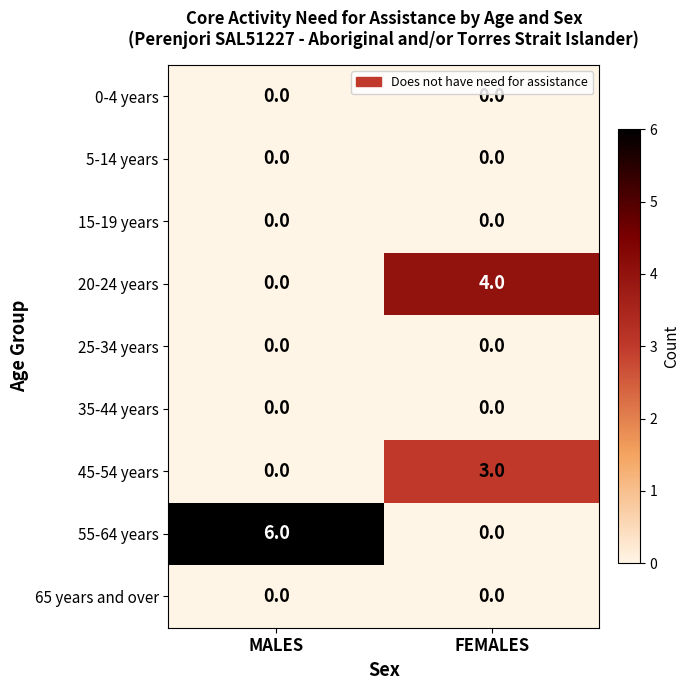

Which category has the lowest value in the 20-24 years series?

MALES